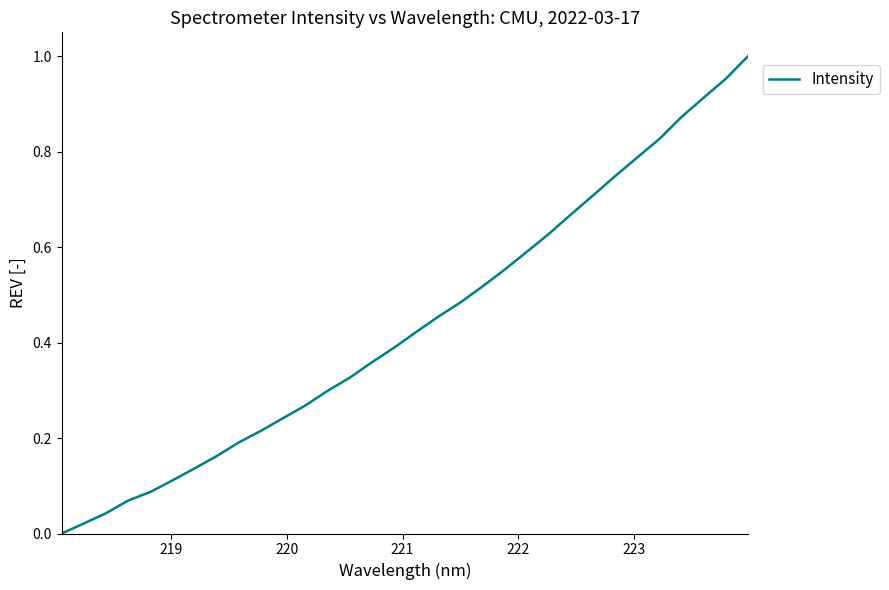

Does the chart have visible grid lines?

No